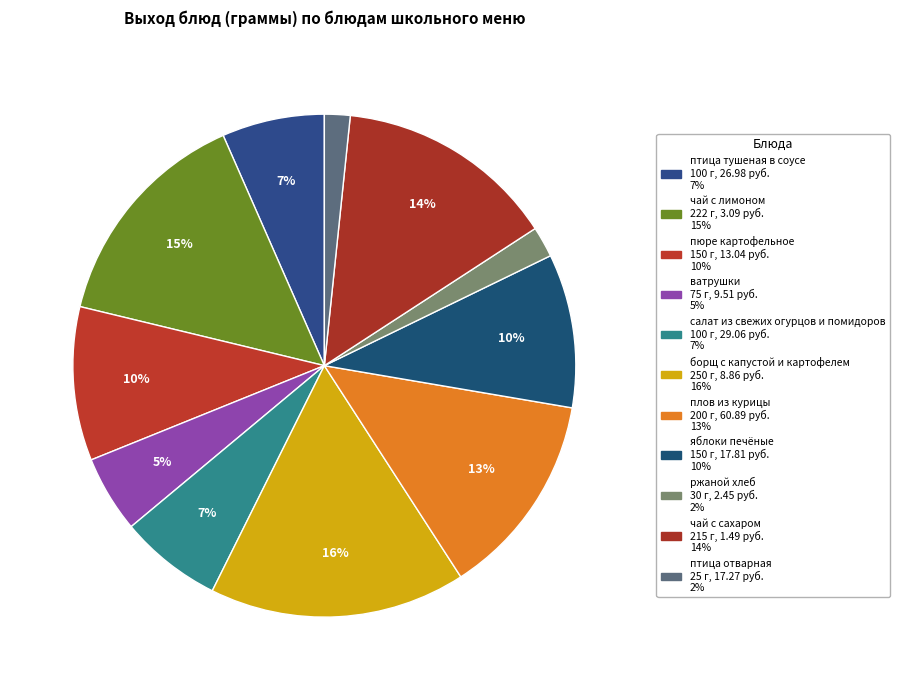

To the nearest percent, what percentage of the pie is птица отварная?

2%